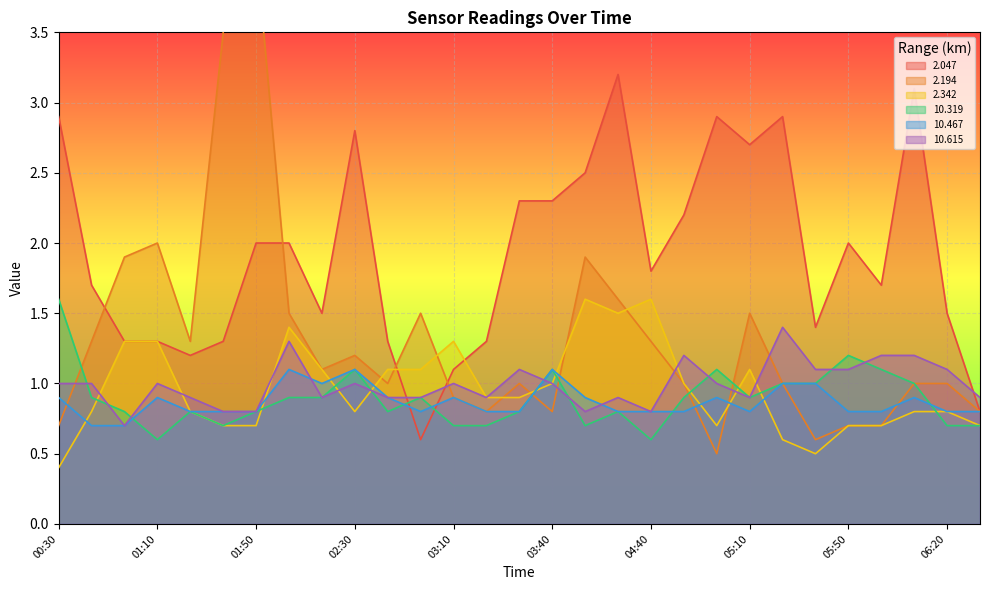

Where do 2.047 and 10.615 first cross each other?

02:40 and 02:50